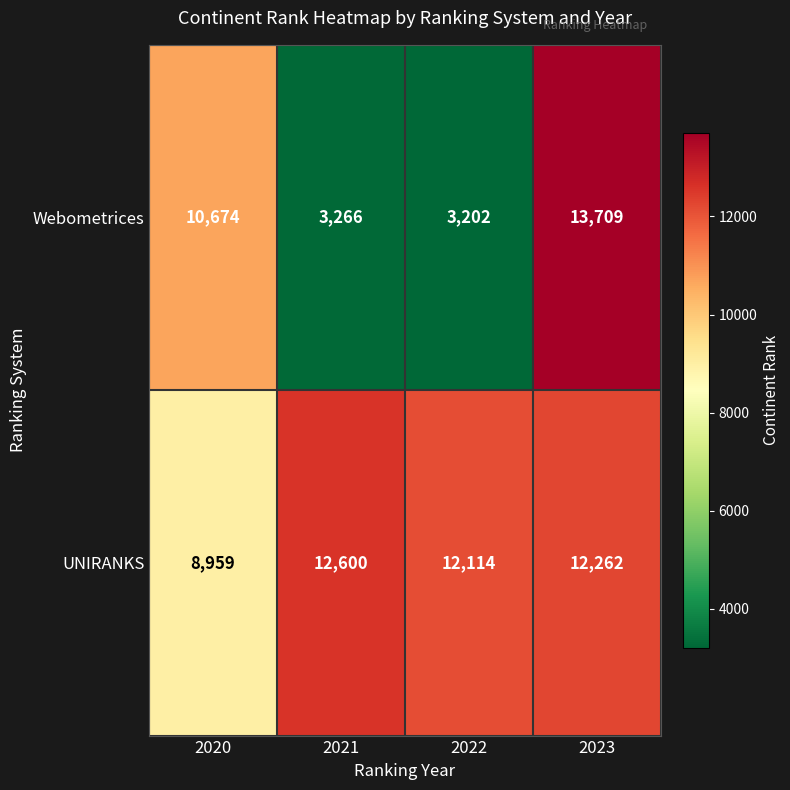

Read the UNIRANKS value at 2020.

8959